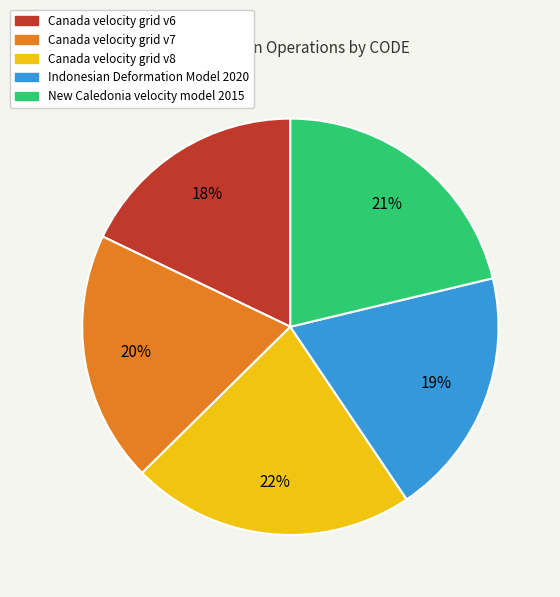

What is the smallest slice in the pie chart?

Canada velocity grid v6